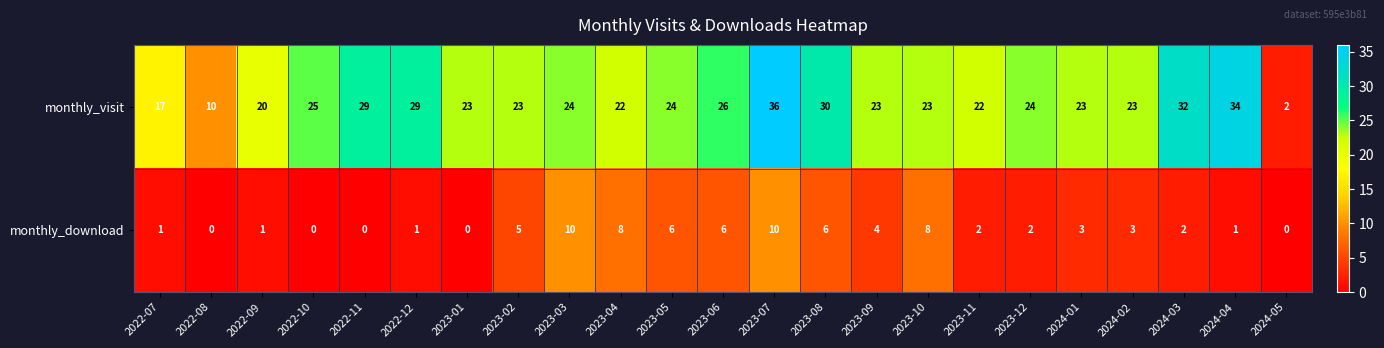

List the series in order of their peak value, lowest first.

monthly_download, monthly_visit